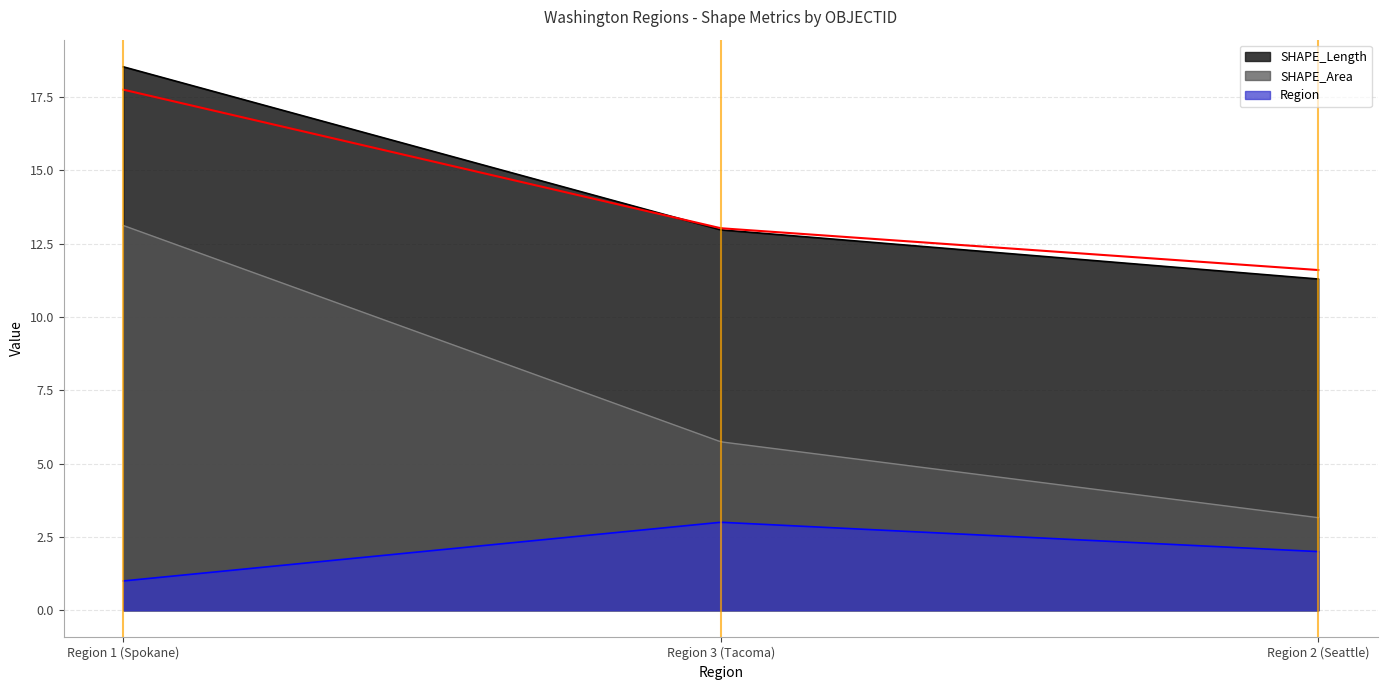

The value of SHAPE_Length at Region 3 (Tacoma) is 22.6. True or false?

False